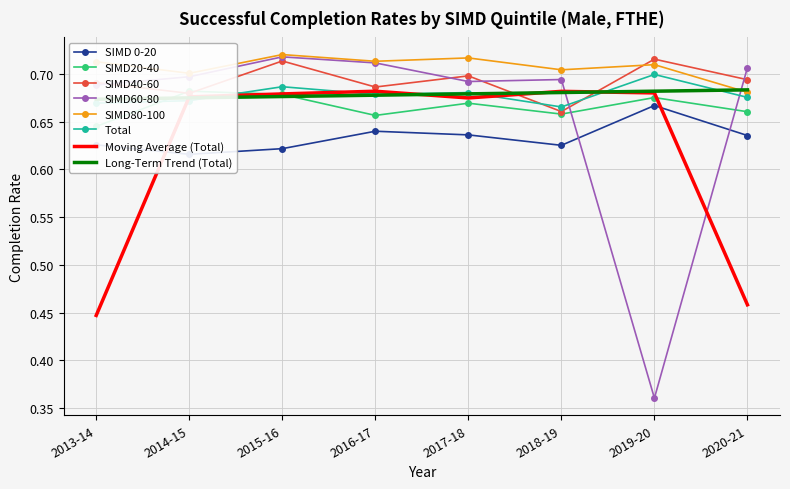

At which label is SIMD20-40 closest to 0?

2013-14